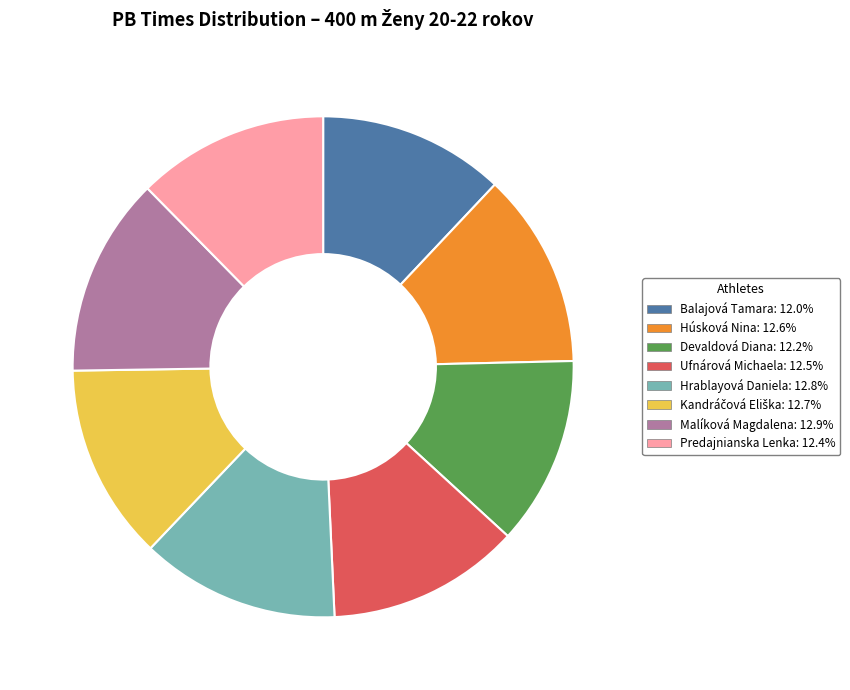

What is the ratio of the value at Balajová Tamara to the value at Ufnárová Michaela?

1.0